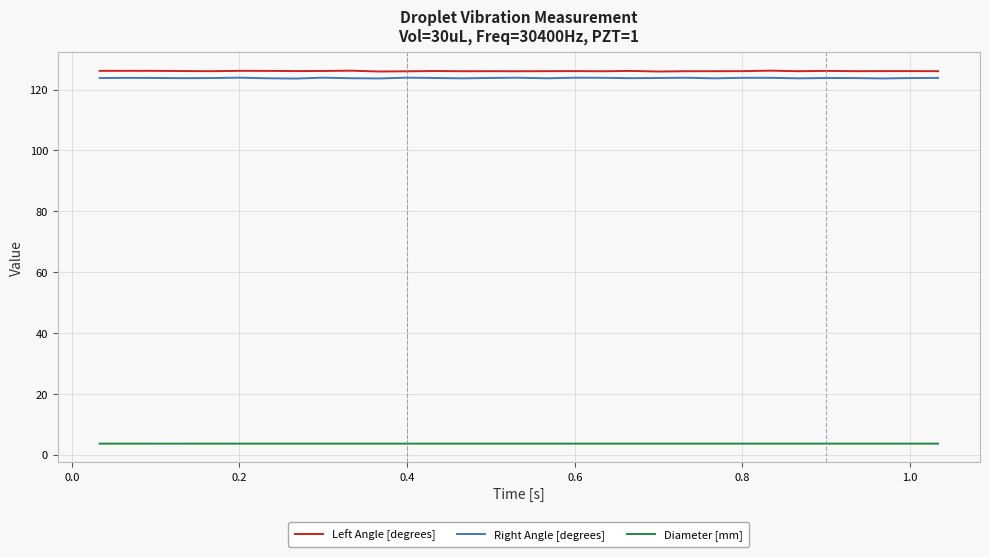

Is this an area chart (filled region under the line)?

No